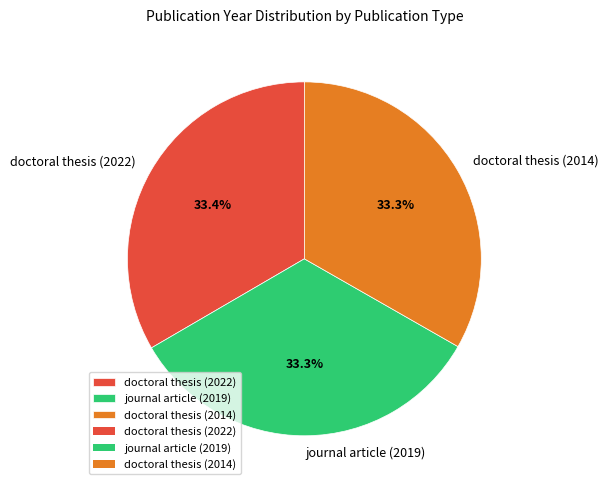

To the nearest percent, what is the average slice percentage?

33%